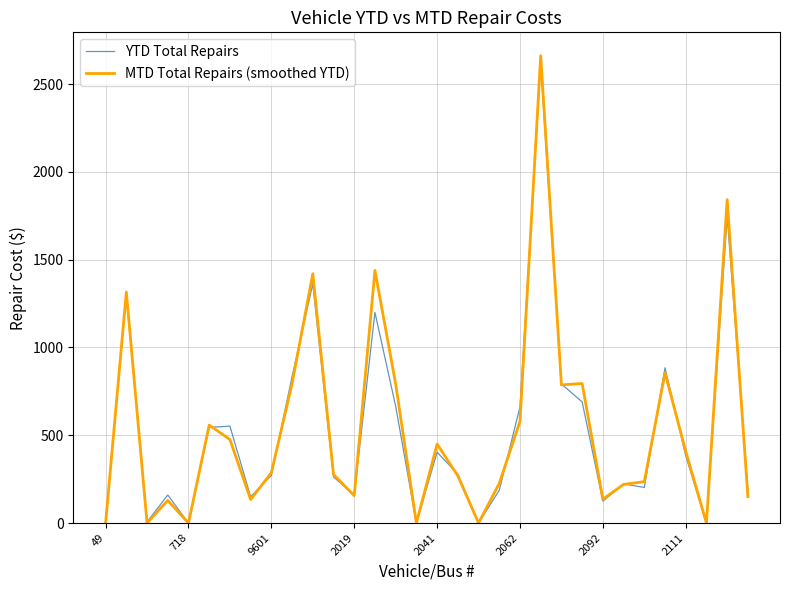

Which series has the widest spread of values?

MTD Total Repairs (smoothed YTD)